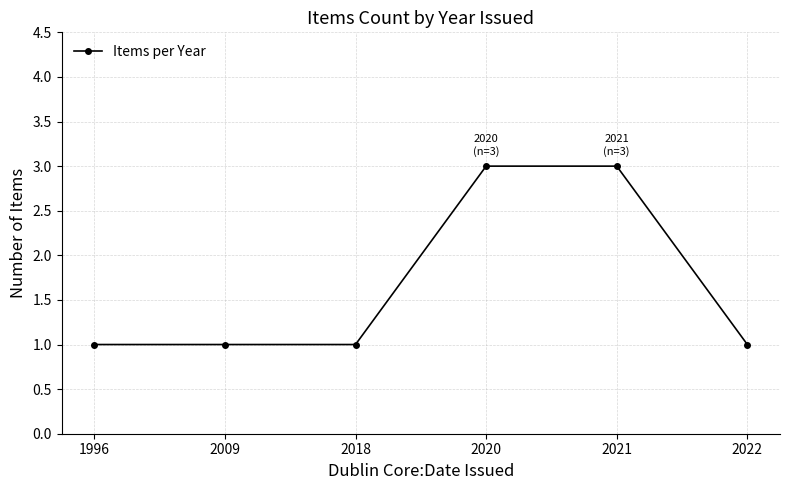

What is the average value?

2